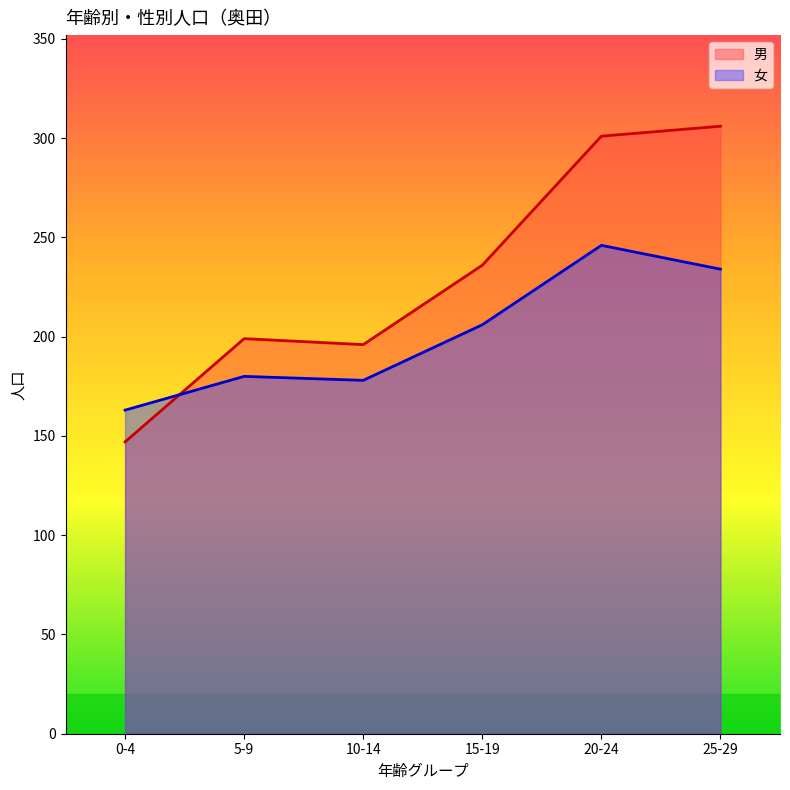

Rank the series at 0-4 from lowest to highest value.

男, 女